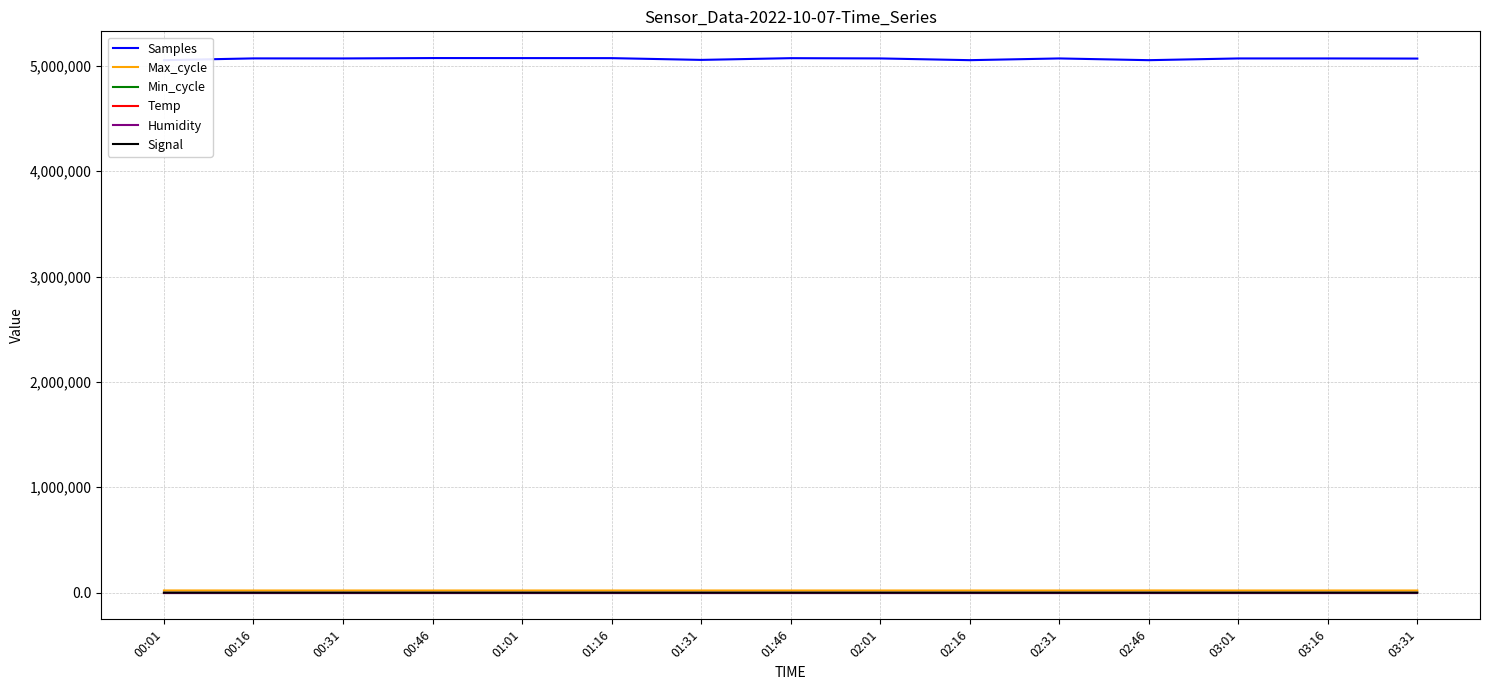

What is the lowest value of the Signal series?

-90.0